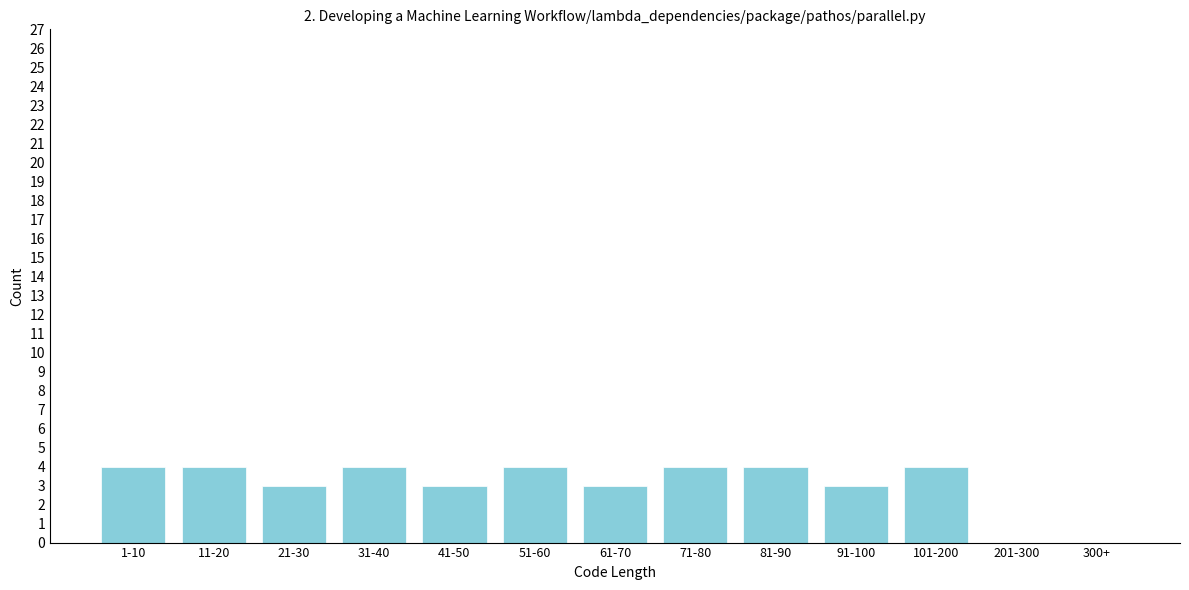

Reading right to left, what are all the values shown in this chart?

300+=0	201-300=0	101-200=4	91-100=3	81-90=4	71-80=4	61-70=3	51-60=4	41-50=3	31-40=4	21-30=3	11-20=4	1-10=4